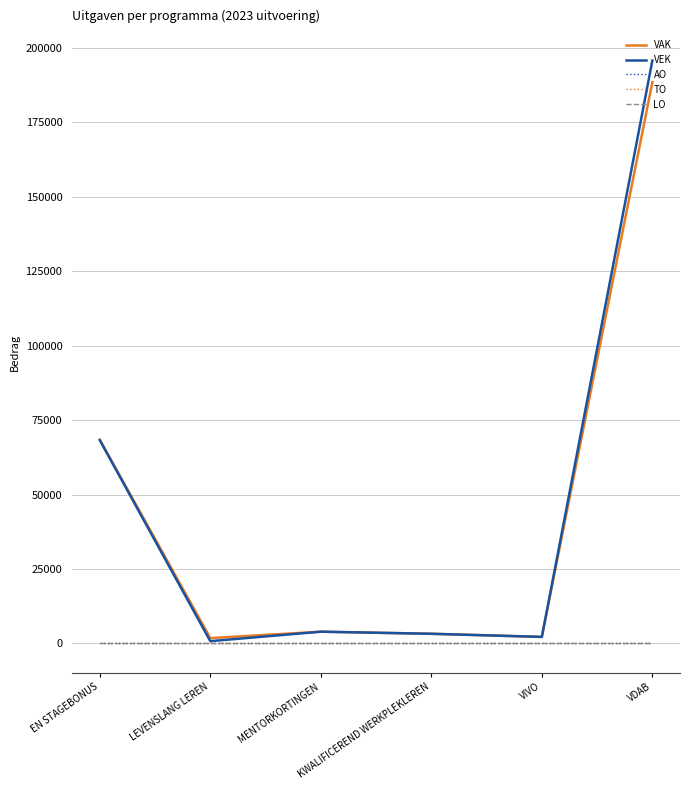

Reading left to right, transcribe all the data shown in this chart.

VAK: 68447	1799	3947	3245	2200	188537
VEK: 68277	764	3947	3245	2200	195812
AO: 0	0	0	0	0	0
TO: 0	0	0	0	0	0
LO: 0	0	0	0	0	0